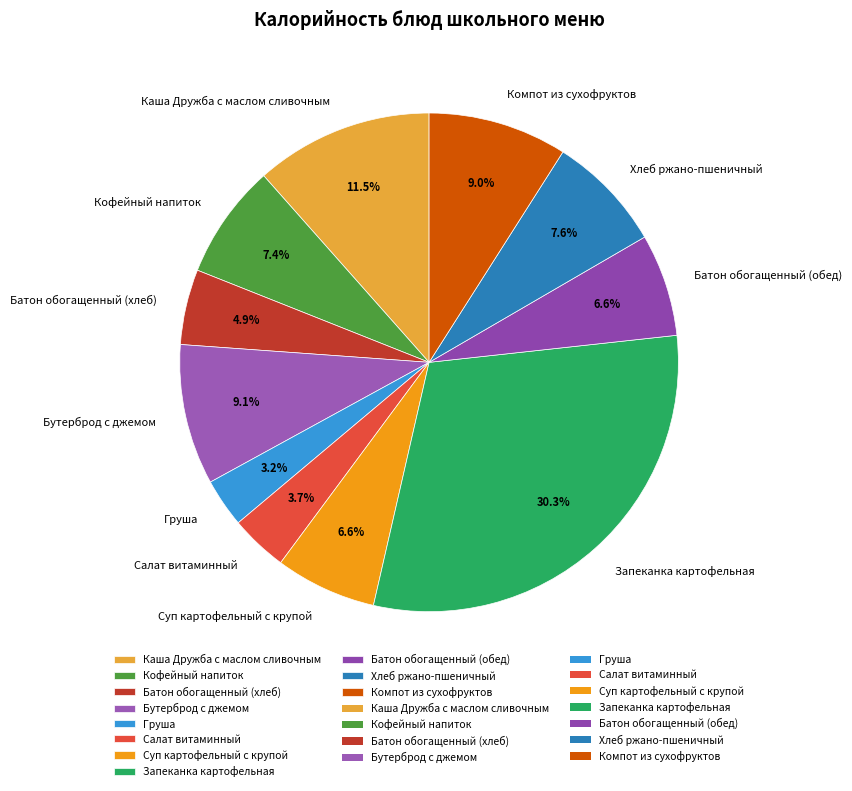

Which slice is the largest?

Запеканка картофельная